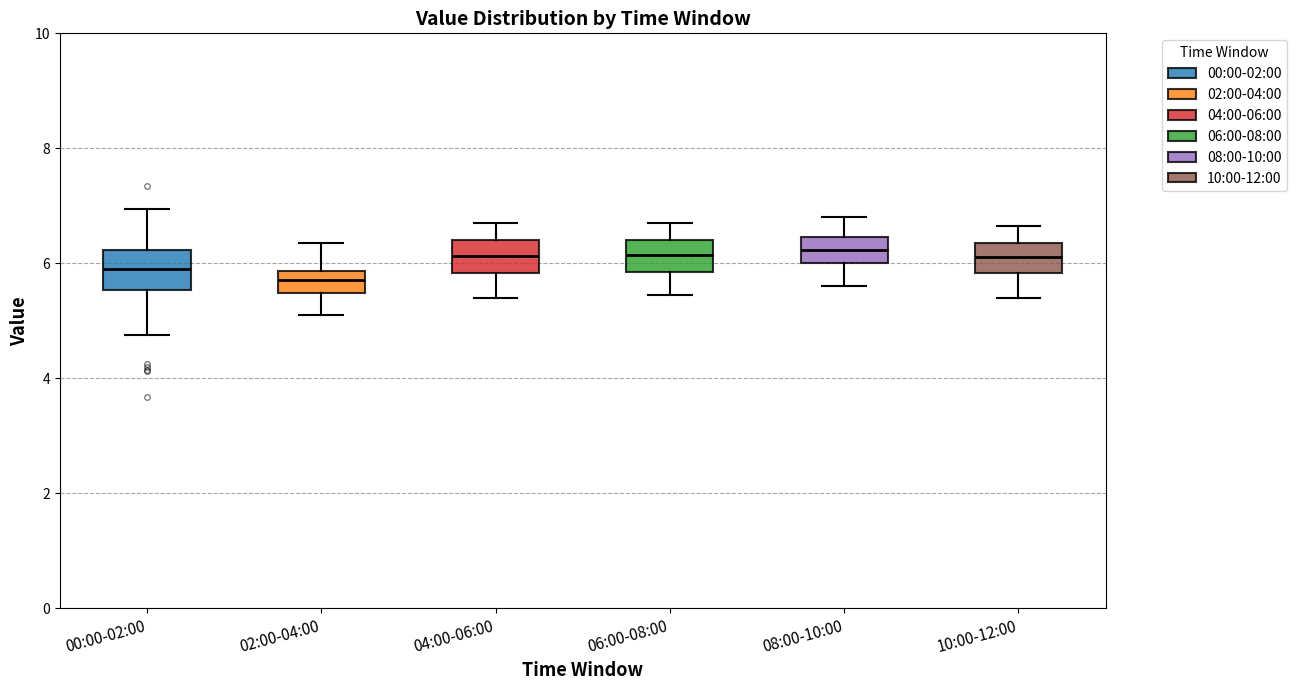

Reading left to right, read every box against the y-axis: the position of its median line, the range the box covers, and the ends of its whiskers. The values are not printed on the chart, so give them approximately, as read against the axis.

00:00-02:00: median 6.0, box 5.6 to 6.2, whiskers 4.8 to 7.0
02:00-04:00: median 5.8 (inside the box), box 5.4 to 5.8, whiskers 5.2 to 6.4
04:00-06:00: median 6.2, box 5.8 to 6.4, whiskers 5.4 to 6.8
06:00-08:00: median 6.2, box 5.8 to 6.4, whiskers 5.4 to 6.8
08:00-10:00: median 6.2, box 6.0 to 6.4, whiskers 5.6 to 6.8
10:00-12:00: median 6.2, box 5.8 to 6.4, whiskers 5.4 to 6.6